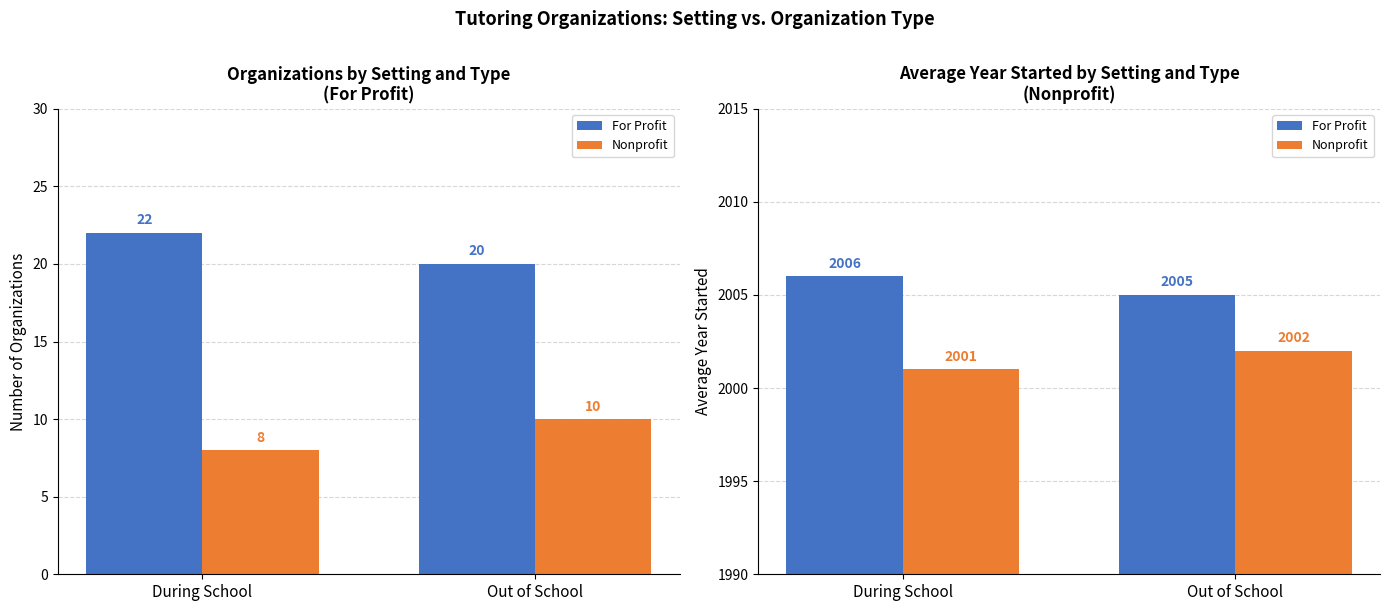

What is the difference between the For Profit values at Out of School and During School?

1